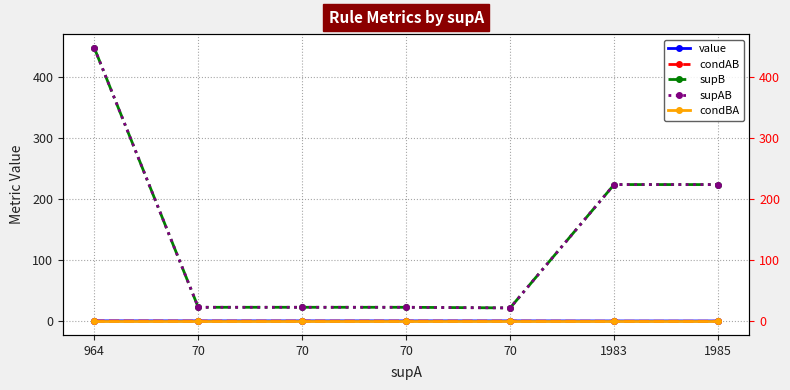

What is the label of the 1st point from the left?

964